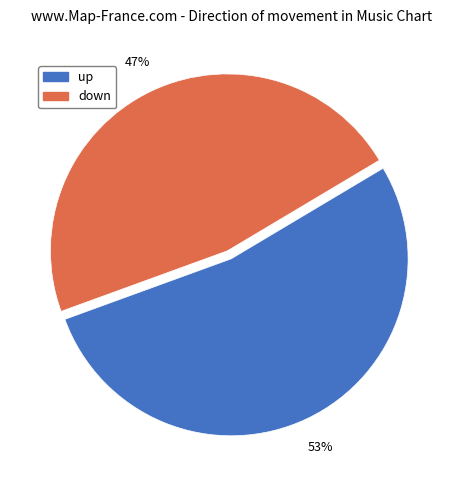

To the nearest percent, what portion does up represent?

53%